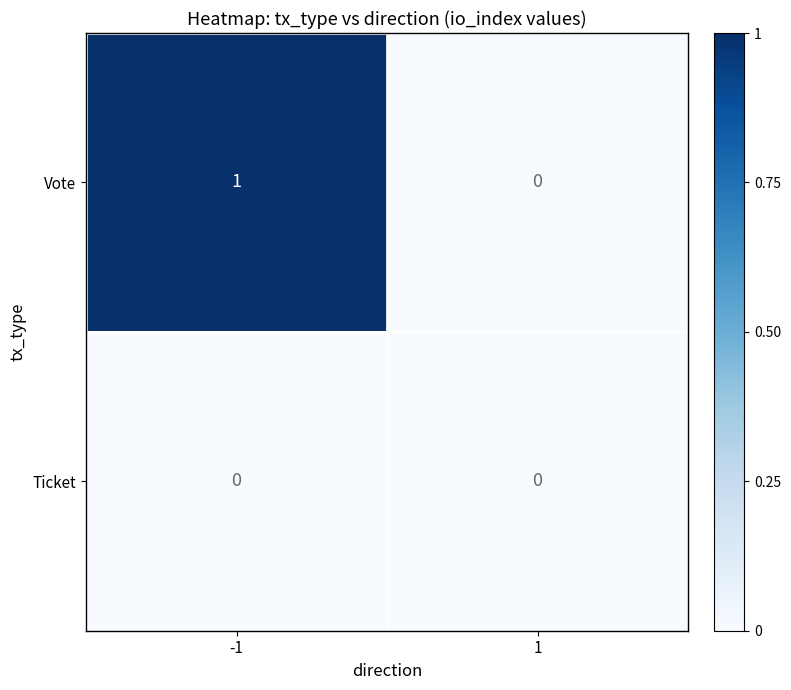

List the series in order of their overall mean, lowest first.

Ticket, Vote